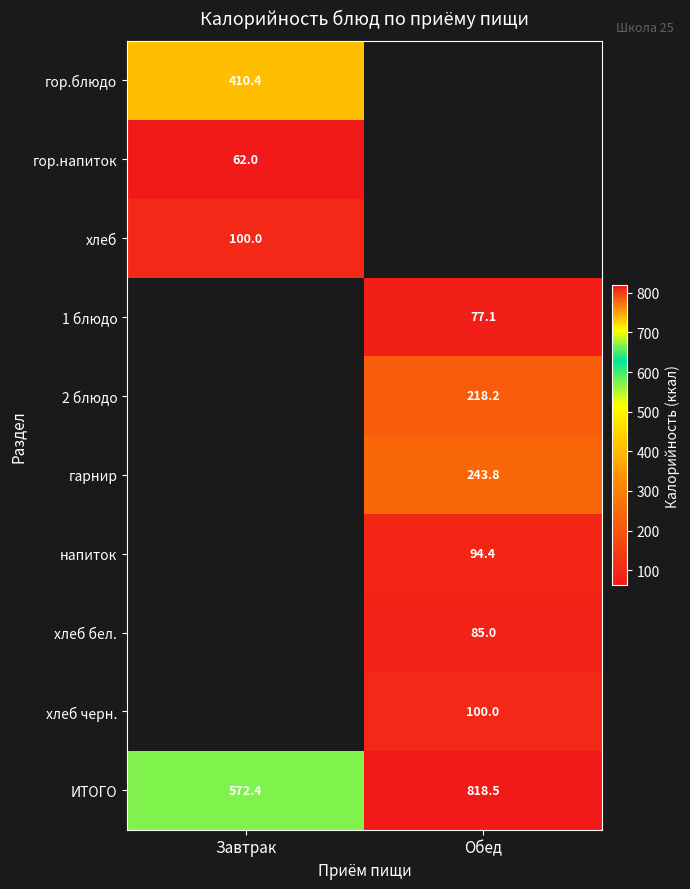

What is the maximum value shown in the chart?

818.5